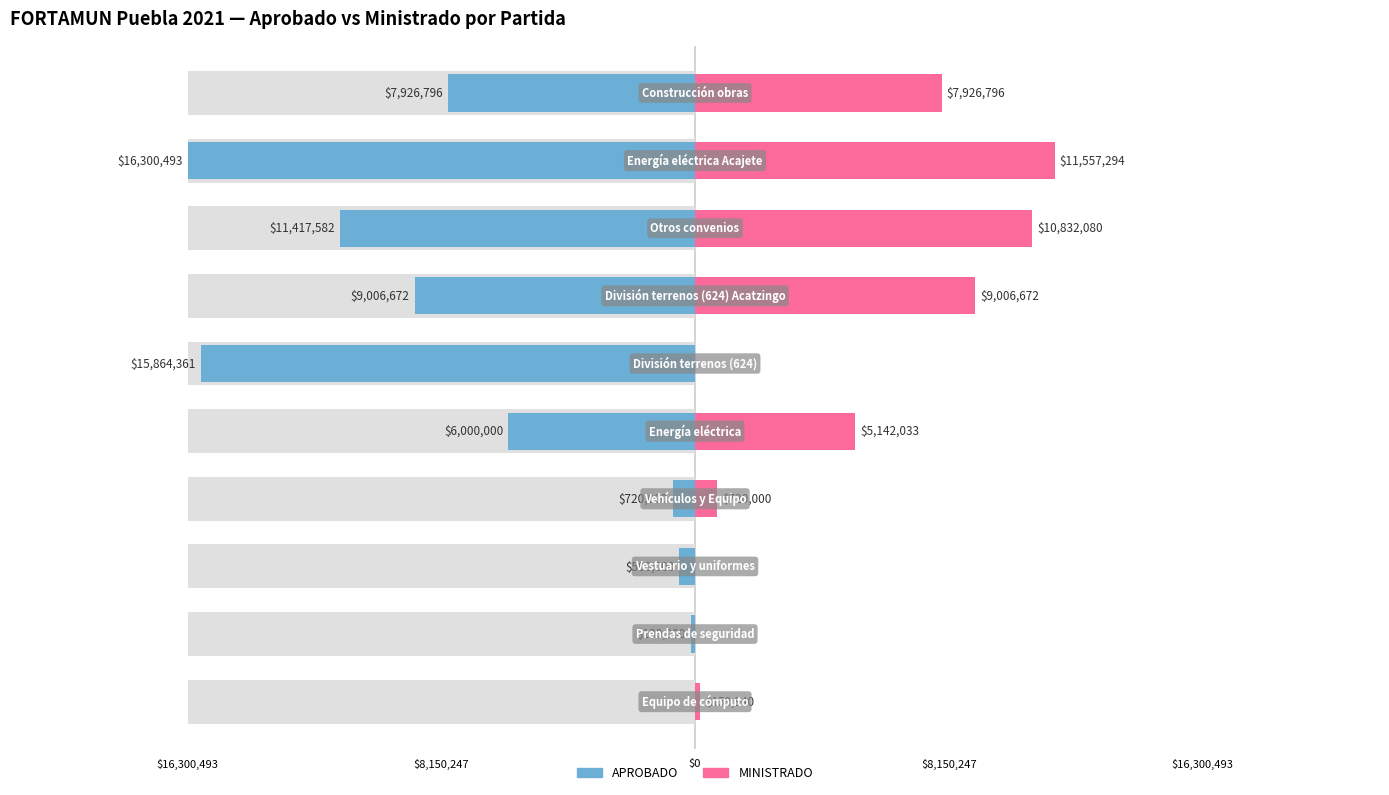

What is the label of the 10th bar from the right?

$16,300,493